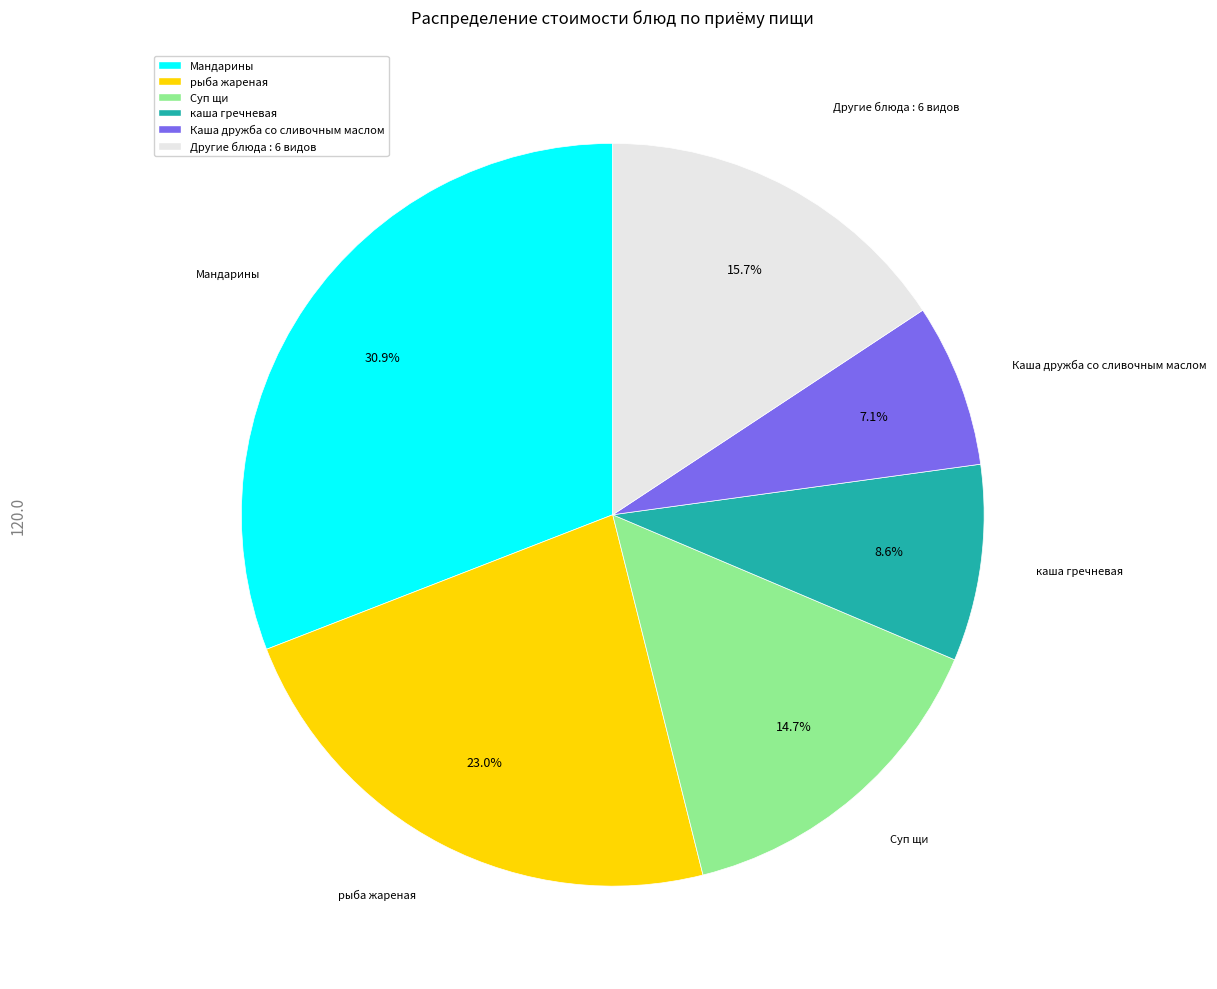

Does any single category account for the majority?

No